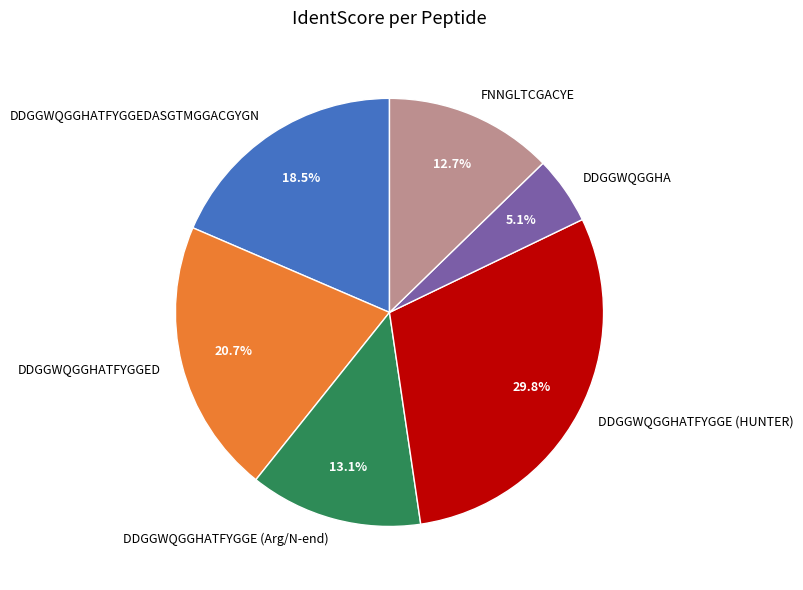

To the nearest percent, what percentage of the pie is FNNGLTCGACYE?

13%